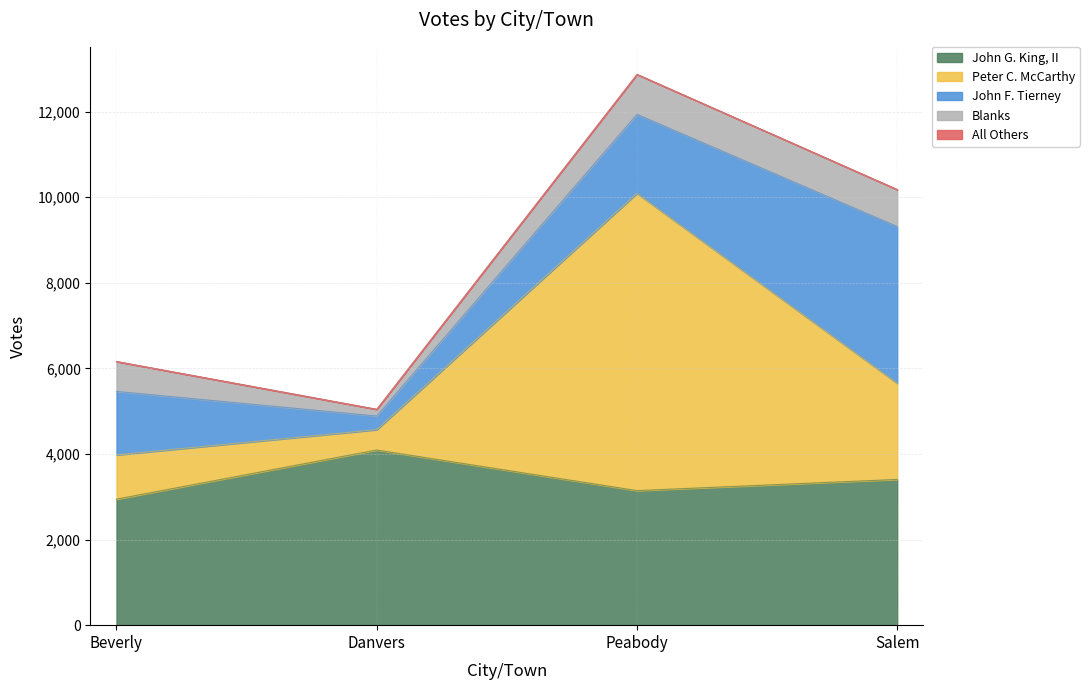

How many lines are shown in the chart?

5